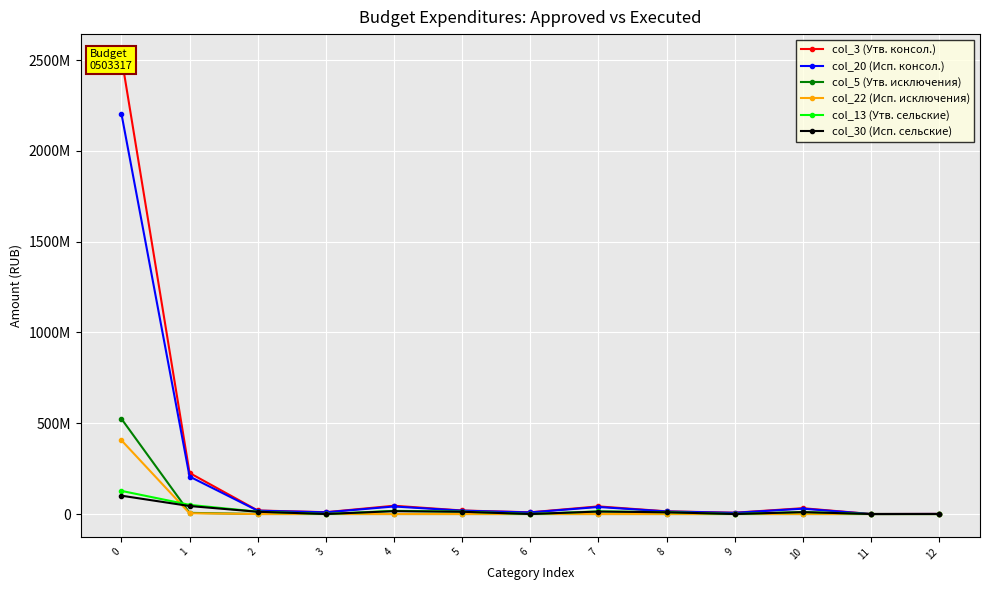

The col_3 (Утв. консол.) series shows 52867490.9 at 10. True or false?

False